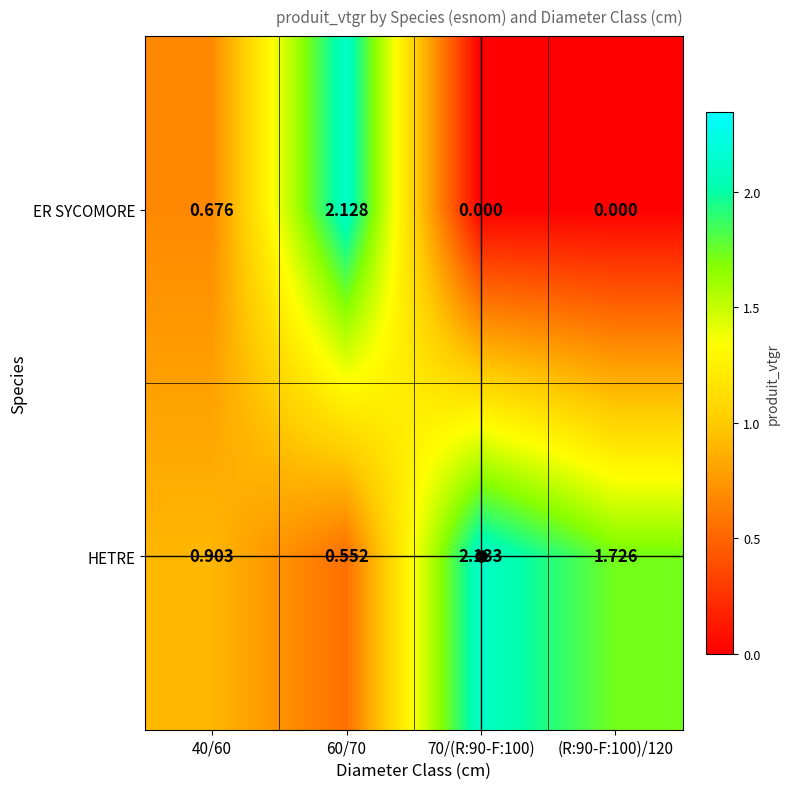

At 70/(R:90-F:100), list the series in order from largest to smallest.

HETRE, ER SYCOMORE